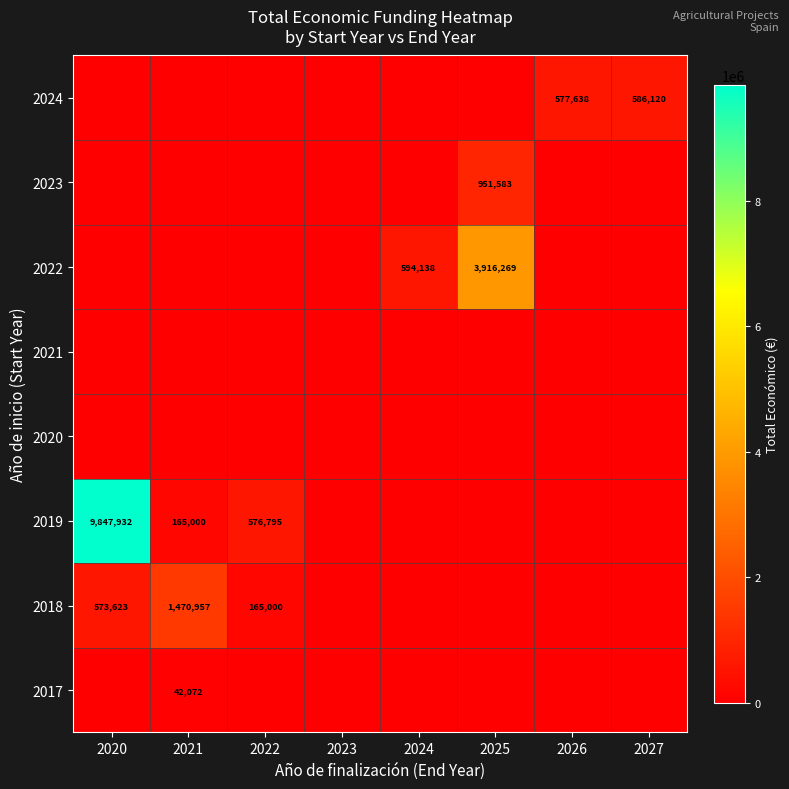

What is the sum of the 2018 values at 2020 and 2021?

2044580